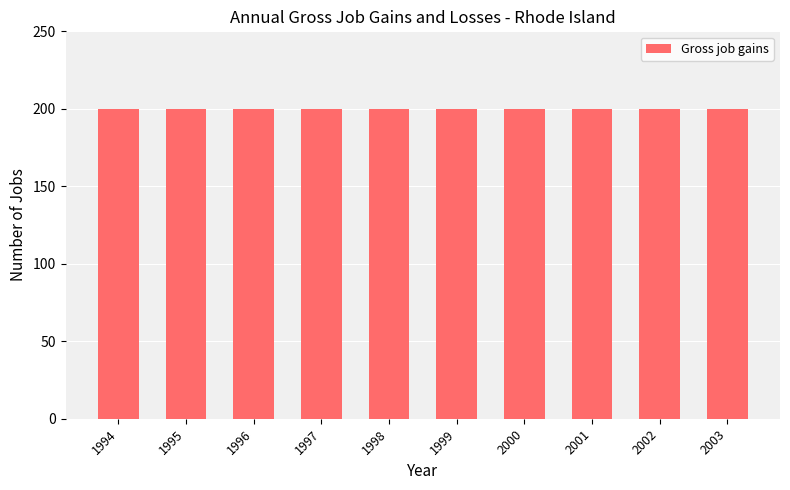

Is the value of Expanding establishments at 1998 greater than the value of Closing establishments at 1996?

No